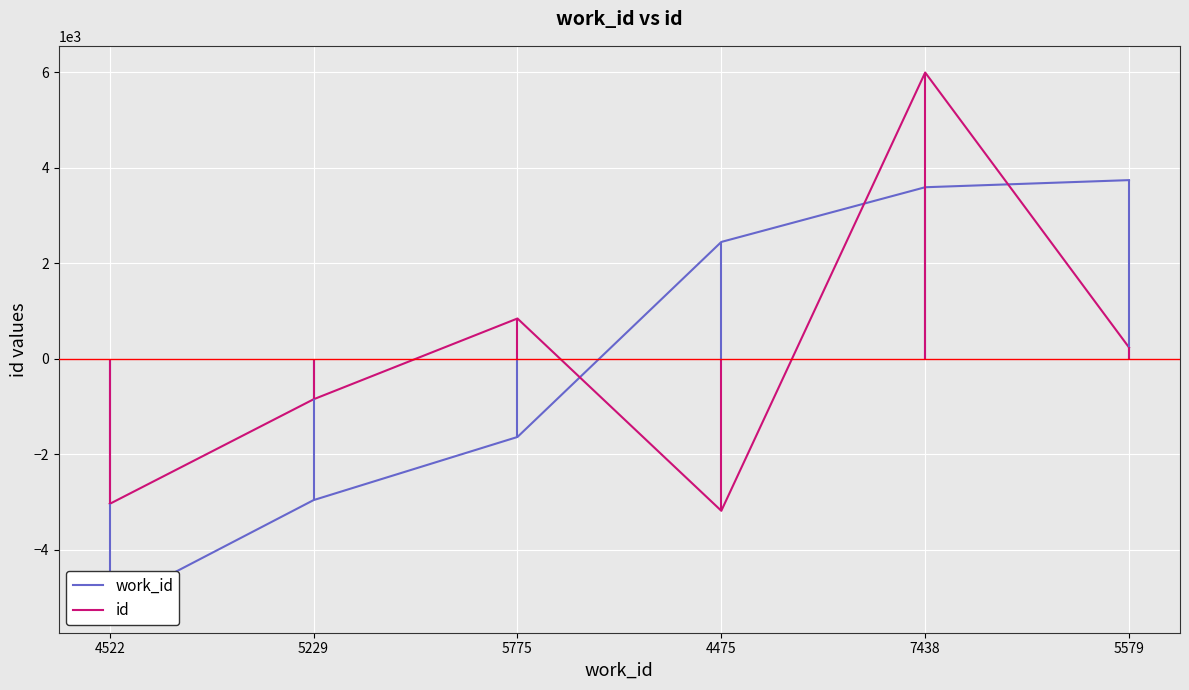

Is the value of work_id at 5775 greater than the value of id at 5775?

No